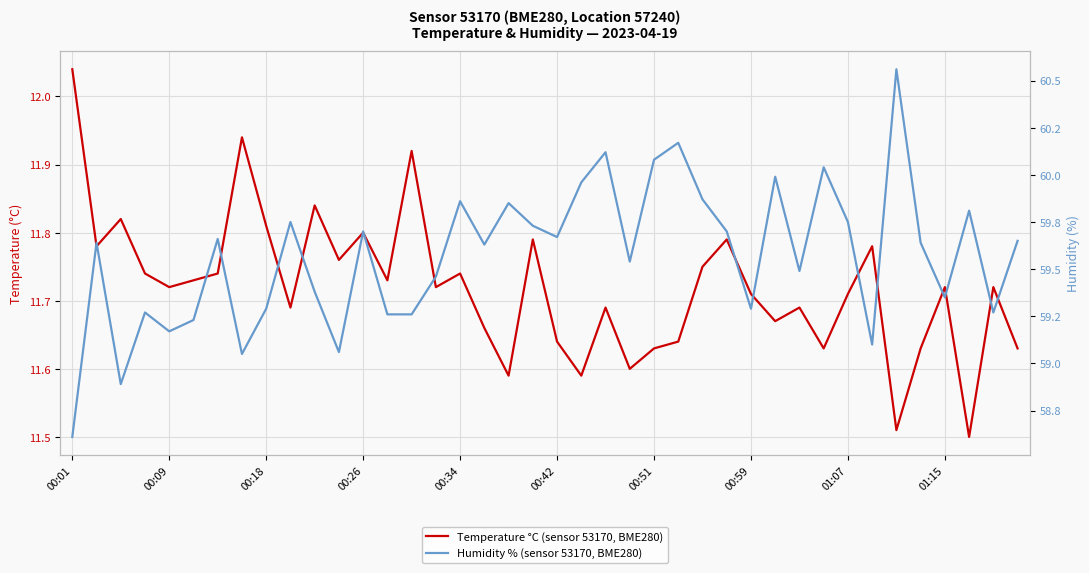

How many values in the Humidity % (sensor 53170, BME280) series are below 59?

2